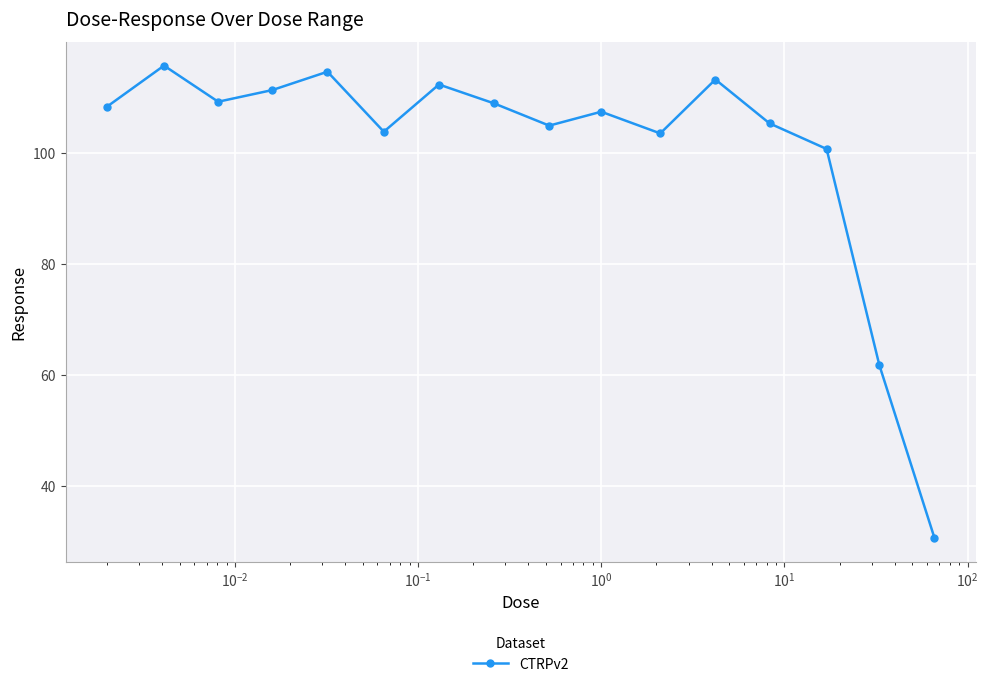

True or false: there are more than 0 points higher than both neighbors.

True